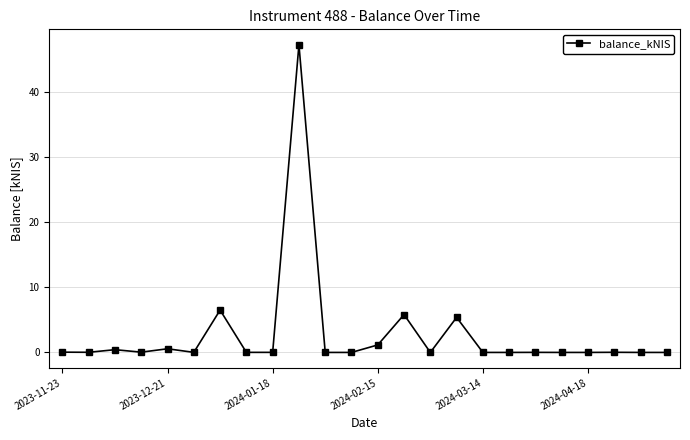

True or false: there are more than 0 points higher than both neighbors.

True